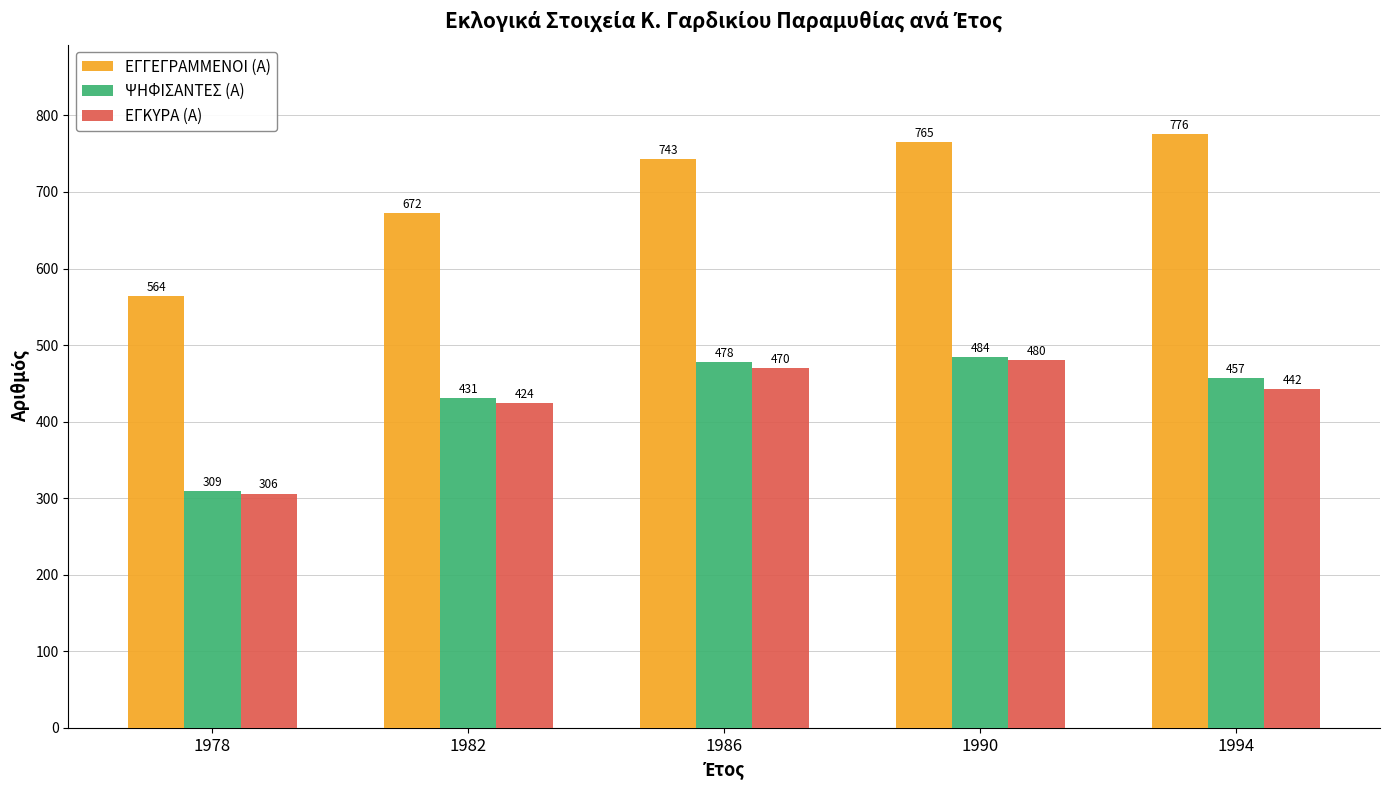

What is the sum of all ΕΓΚΥΡΑ (Α) values?

2122